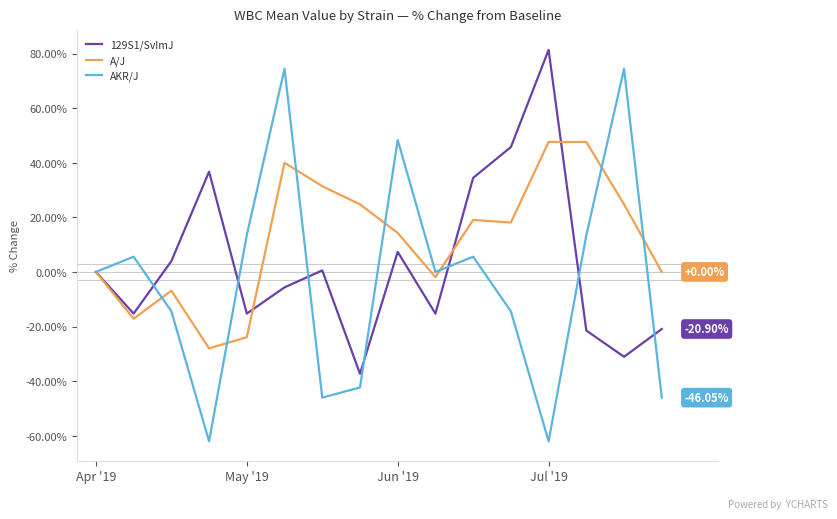

Which series has the widest spread of values?

AKR/J